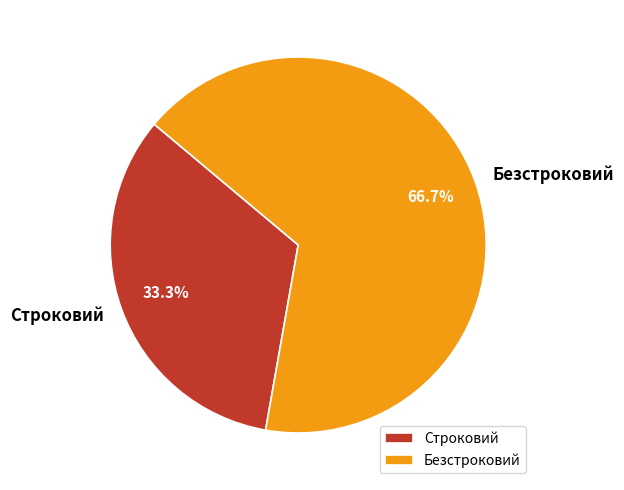

How many segments does this pie chart have?

2